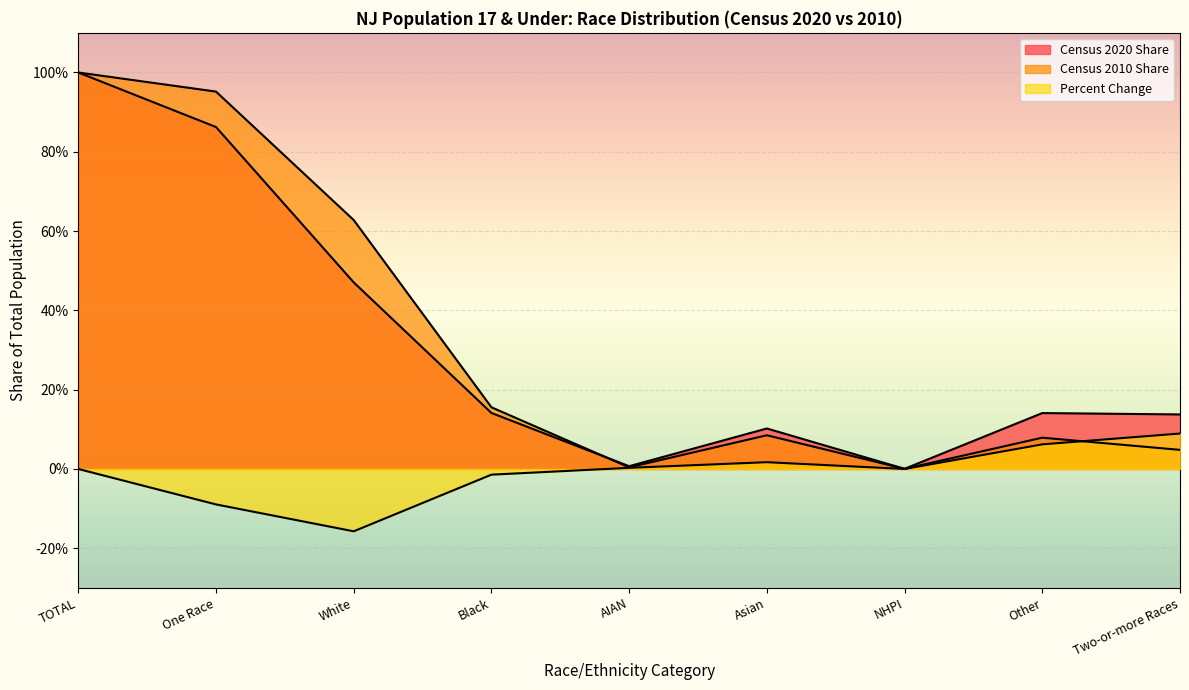

Is it true that Census 2020 Share equals 0.1 at Two-or-more Races?

True